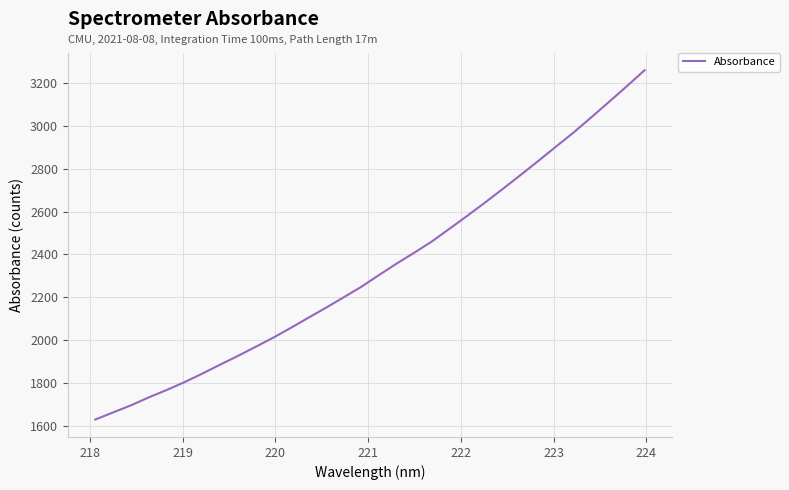

What is the greatest value displayed?

3261.1